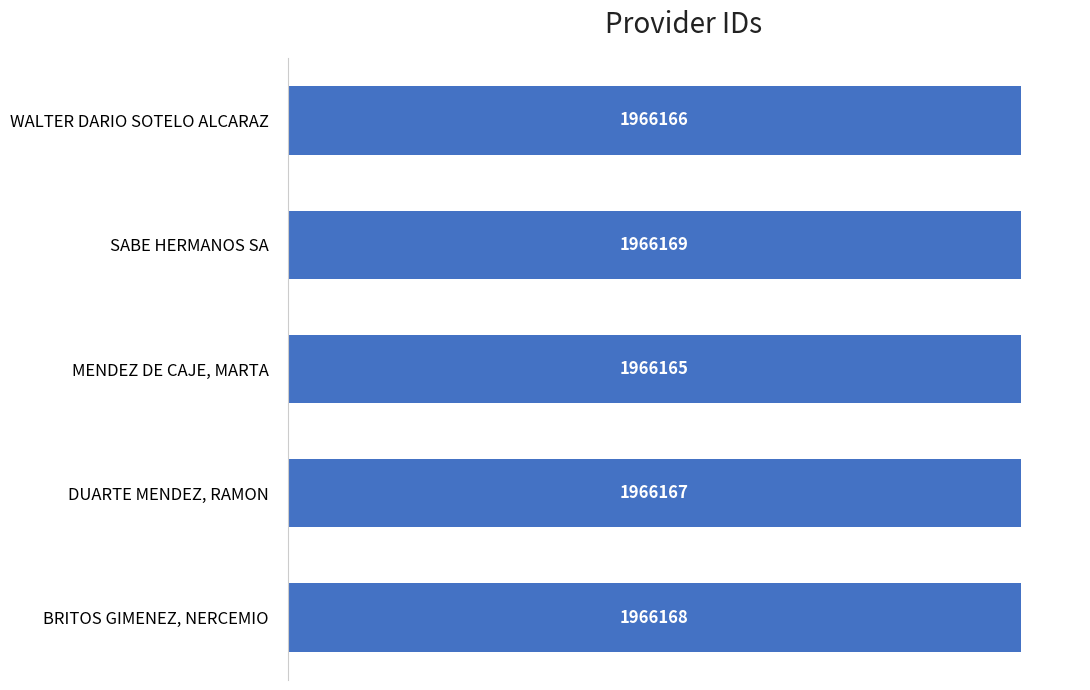

Rank the categories by value from highest to lowest.

SABE HERMANOS SA, BRITOS GIMENEZ, NERCEMIO, DUARTE MENDEZ, RAMON, WALTER DARIO SOTELO ALCARAZ, MENDEZ DE CAJE, MARTA